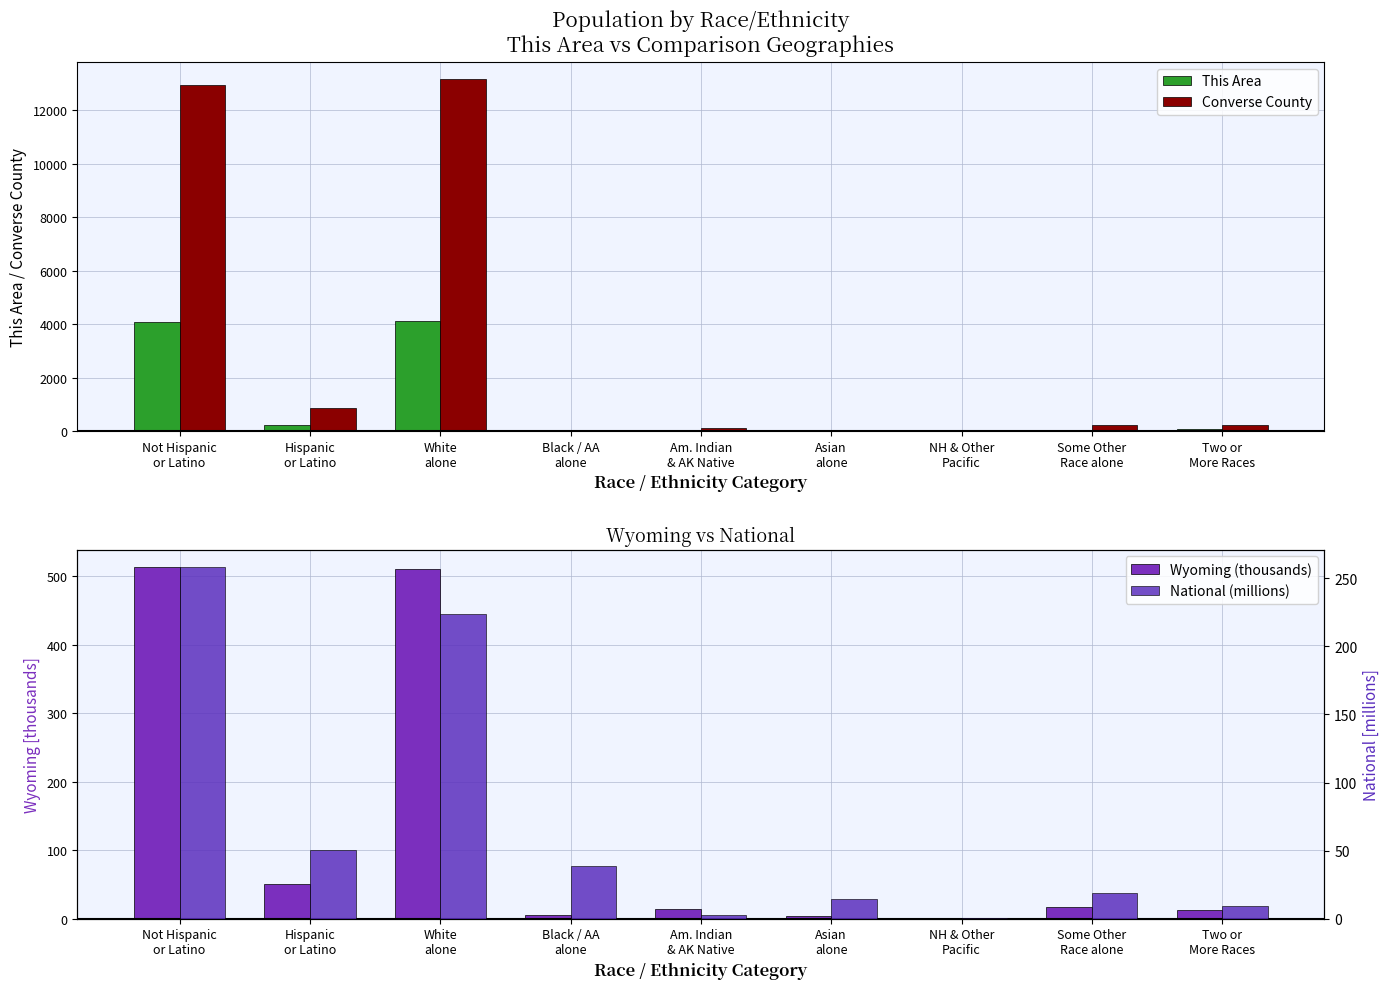

What position from the left is Black / AA
alone?

4